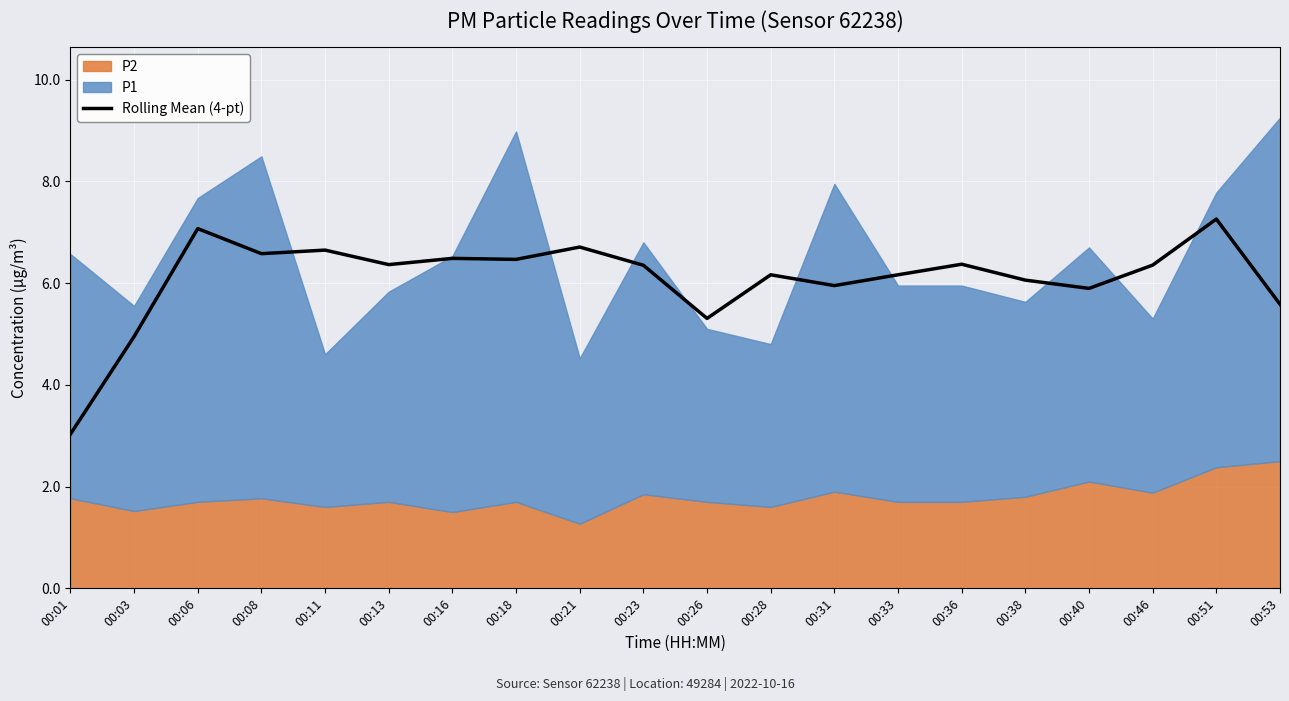

The chart shows a value of 9.7 at 00:21. True or false?

False